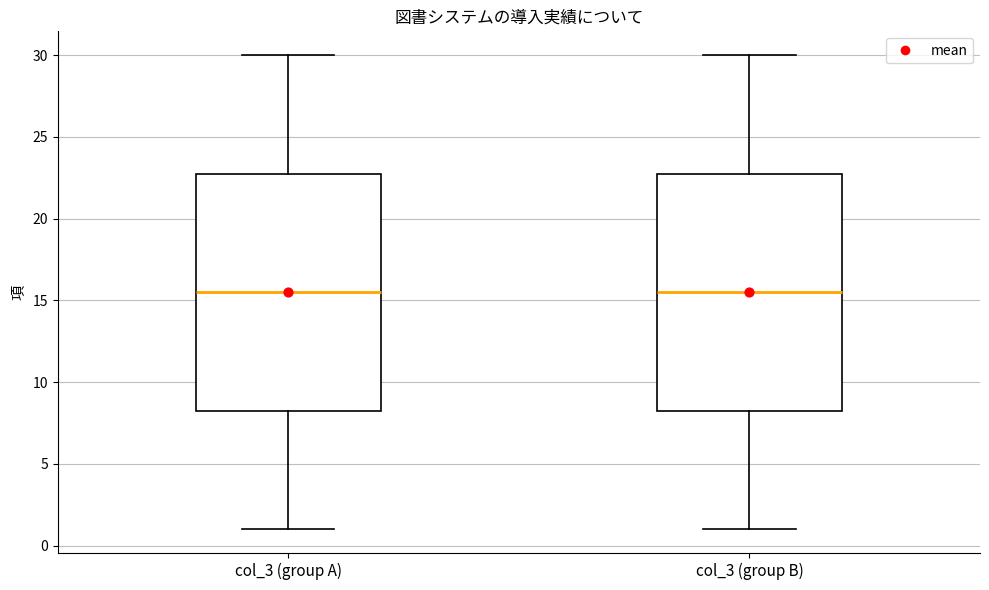

Reading left to right, read every box against the y-axis: the position of its median line, the range the box covers, and the ends of its whiskers. The values are not printed on the chart, so give them approximately, as read against the axis.

col_3 (group A): median 15.5, box 8.5 to 23.0, whiskers 1.0 to 30.0
col_3 (group B): median 15.5, box 8.5 to 23.0, whiskers 1.0 to 30.0